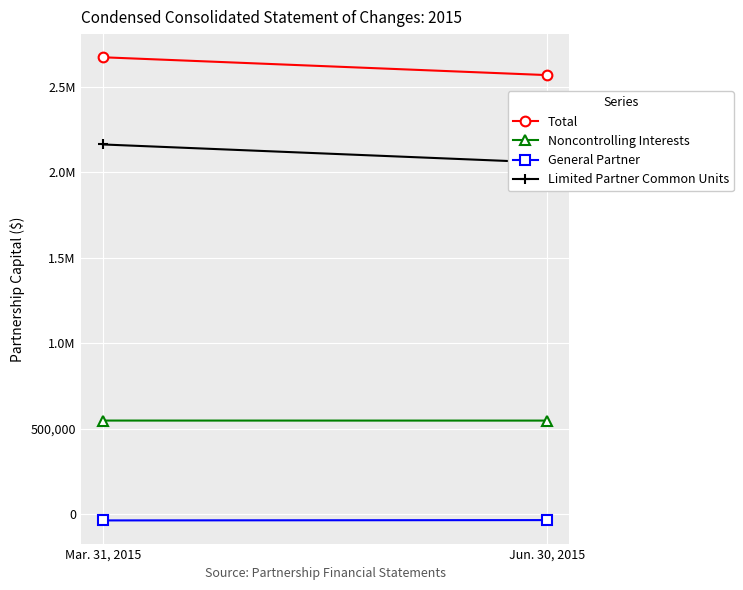

Rank the series by their maximum value, from highest to lowest.

Total, Limited Partner Common Units, Noncontrolling Interests, General Partner